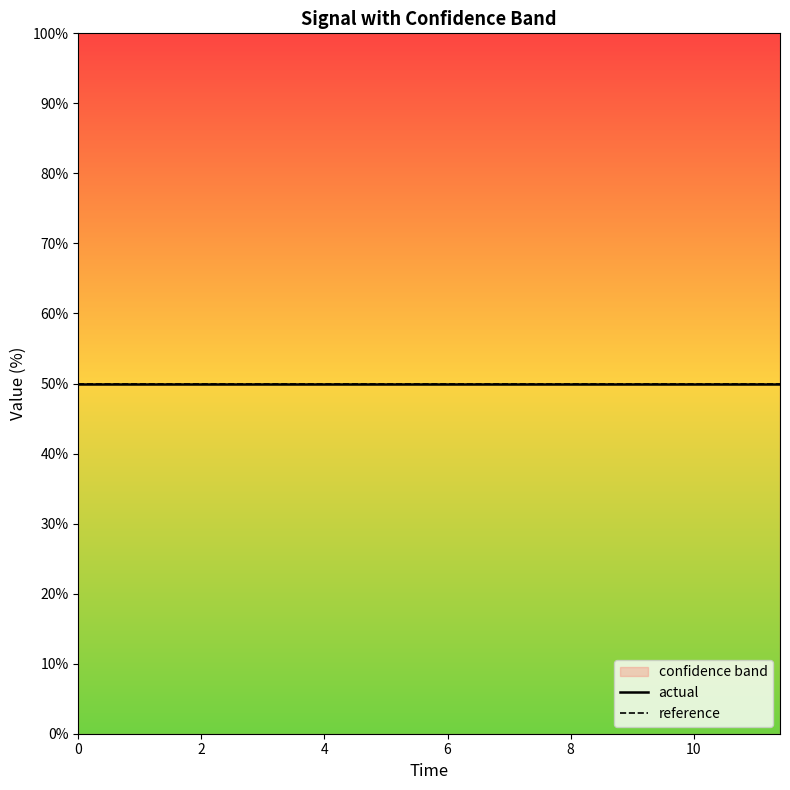

What is the highest value of the actual series?

50.0